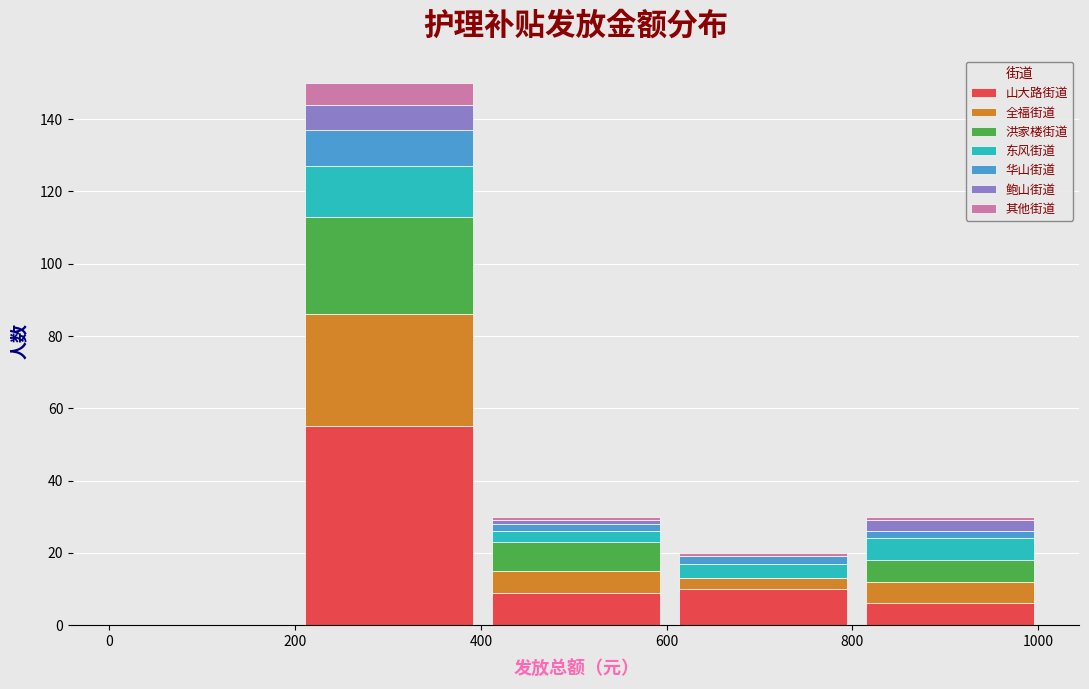

Which range on the x-axis has the tallest stacked bar (by total height)?

200 to 400